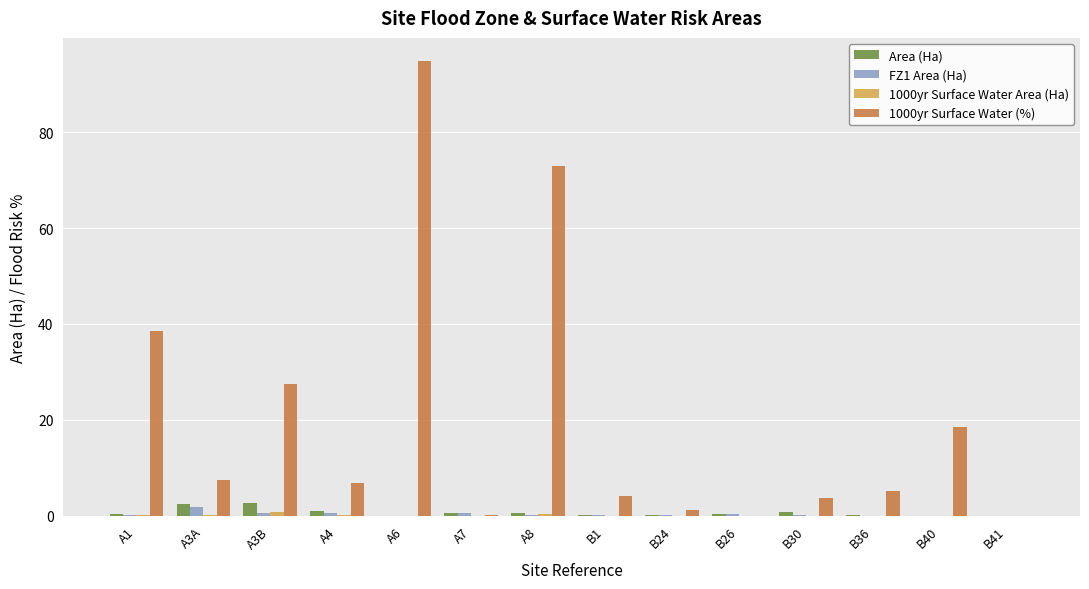

What is the spread (max minus min) of values at A7?

0.5